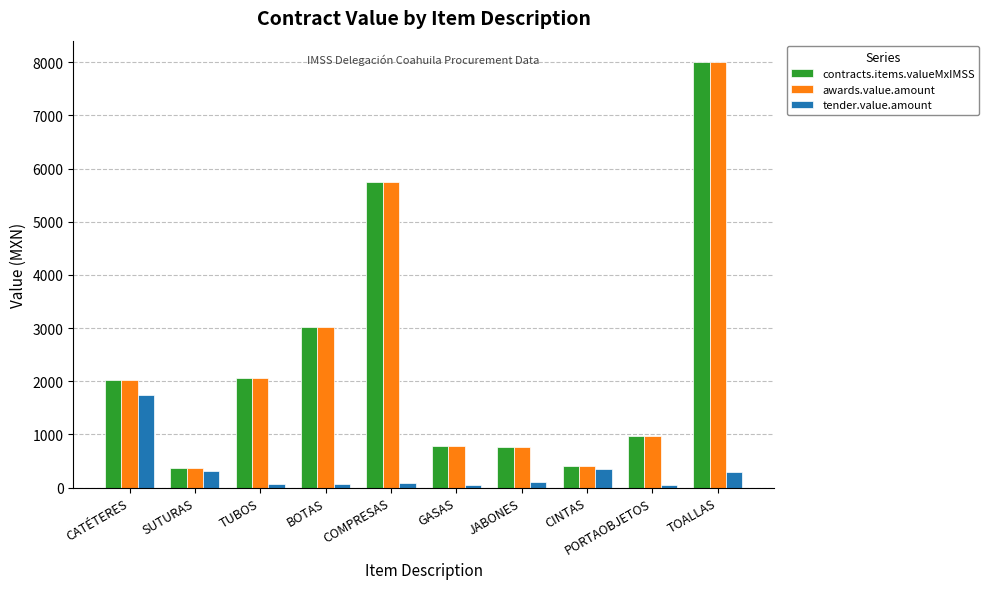

Is it true that awards.value.amount equals 5372.1 at TOALLAS?

False